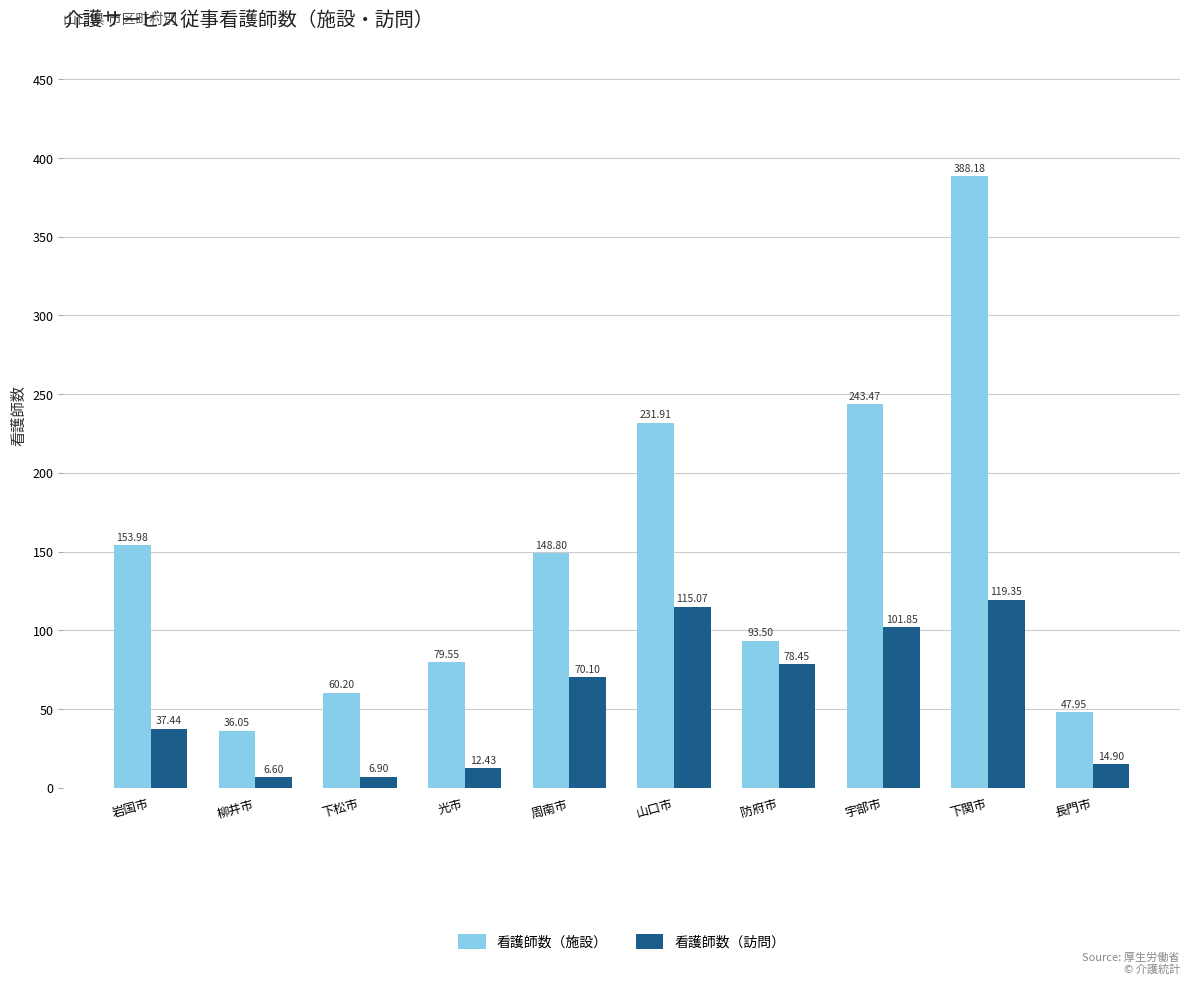

What is the sum of all 看護師数（訪問） values?

563.1